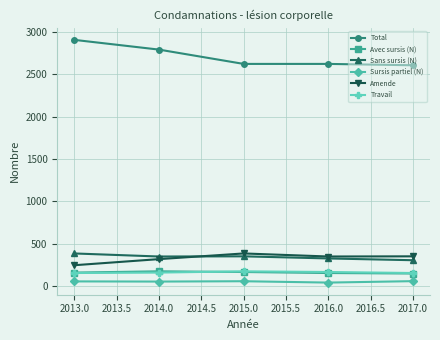

Which series has the largest range (max minus min)?

Total